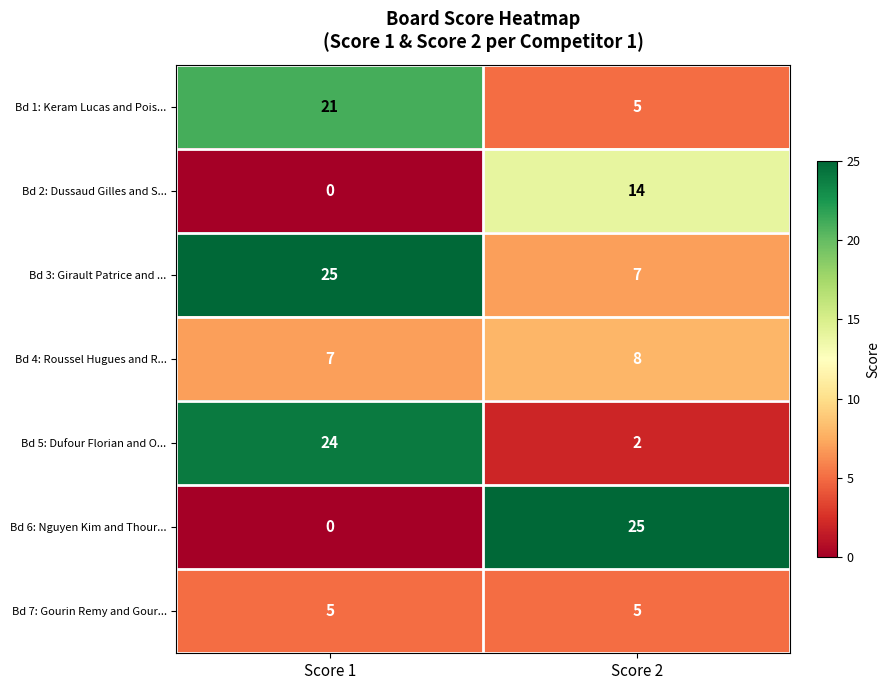

What is the greatest value displayed?

25